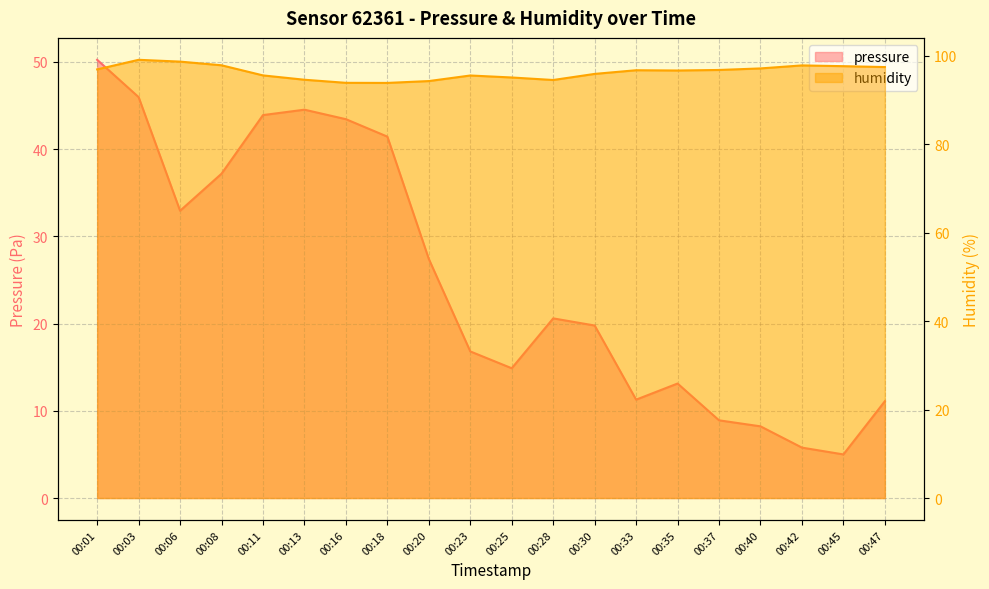

What is the value of the pressure point at the 14th from the left?

11.3